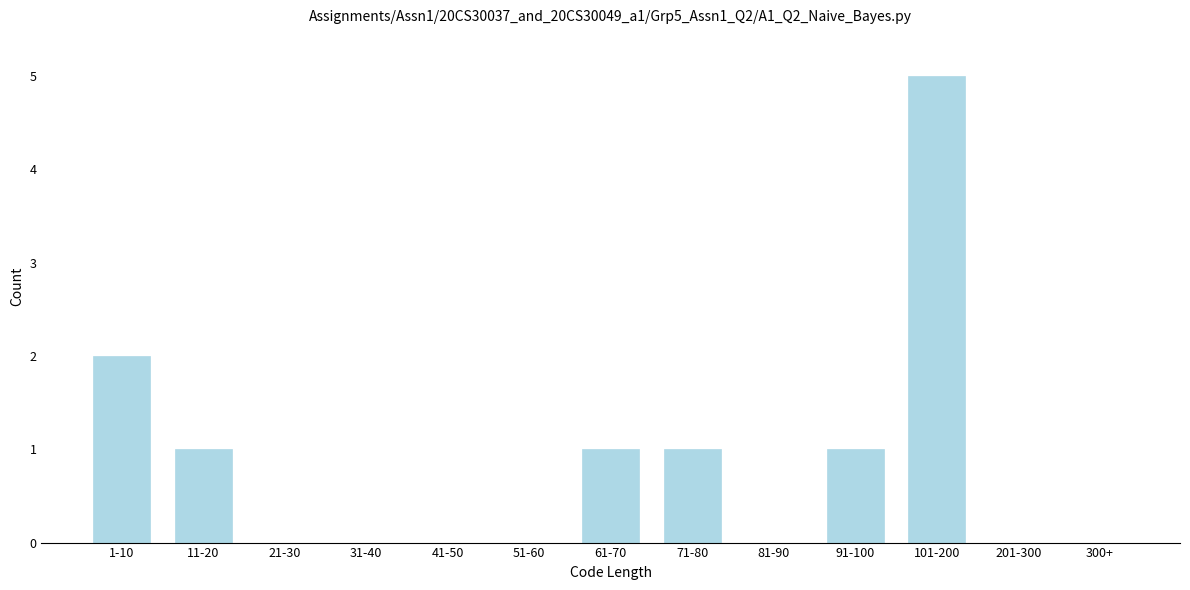

Reading right to left, list all the values displayed in this chart.

300+=0	201-300=0	101-200=5	91-100=1	81-90=0	71-80=1	61-70=1	51-60=0	41-50=0	31-40=0	21-30=0	11-20=1	1-10=2